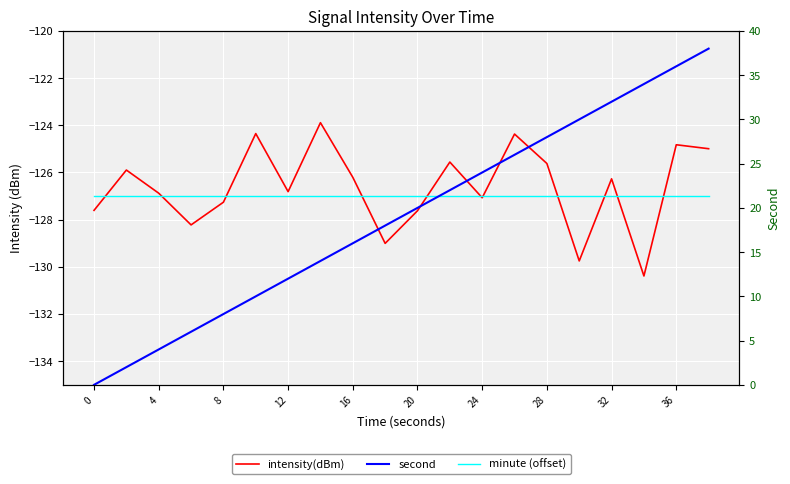

Is it true that minute (offset) equals -219.3 at 15?

False